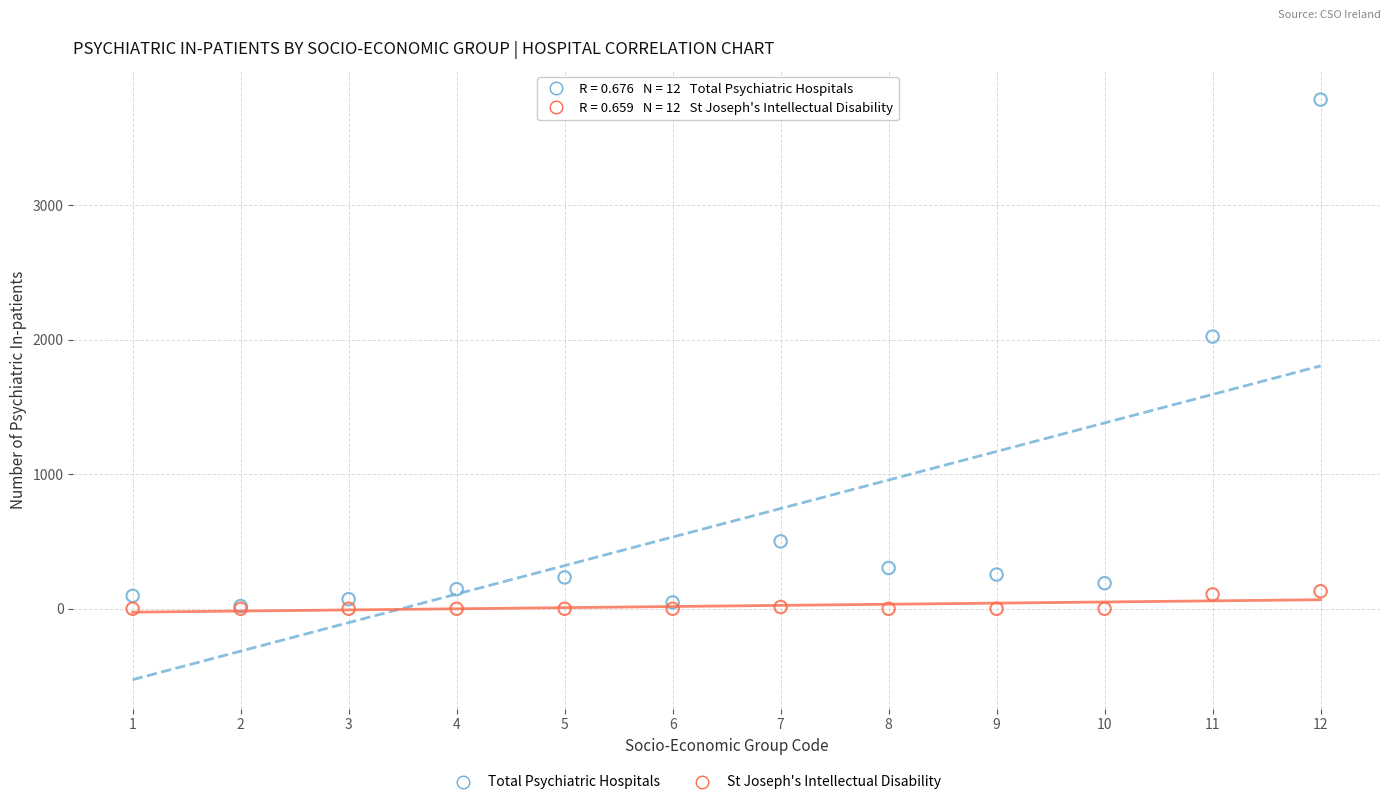

Across all series, what Y value is closest to 1892?

2023